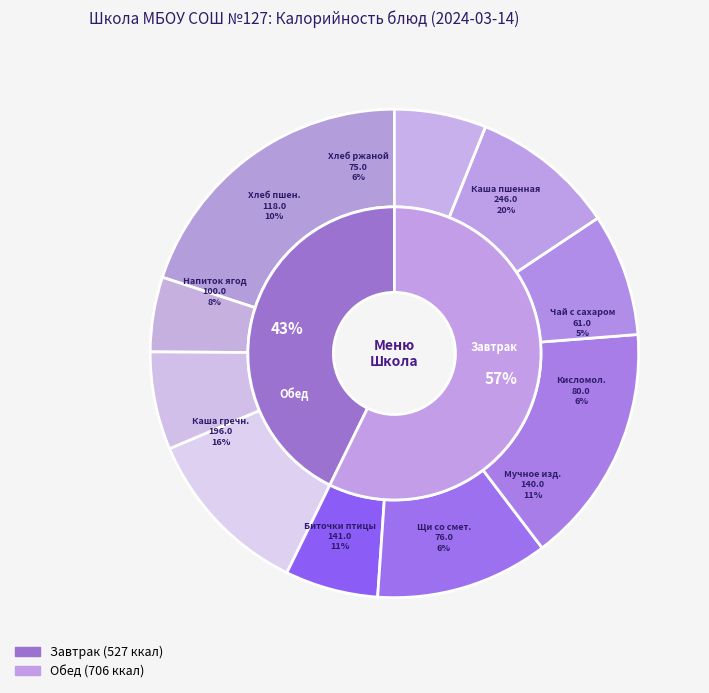

To the nearest percent, what percentage of the pie is Биточки из птицы с соусом?

11%